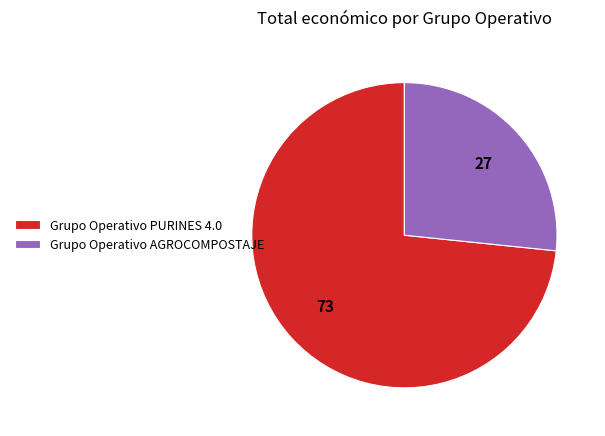

Is the sum of Grupo Operativo PURINES 4.0 and Grupo Operativo AGROCOMPOSTAJE greater than half?

Yes